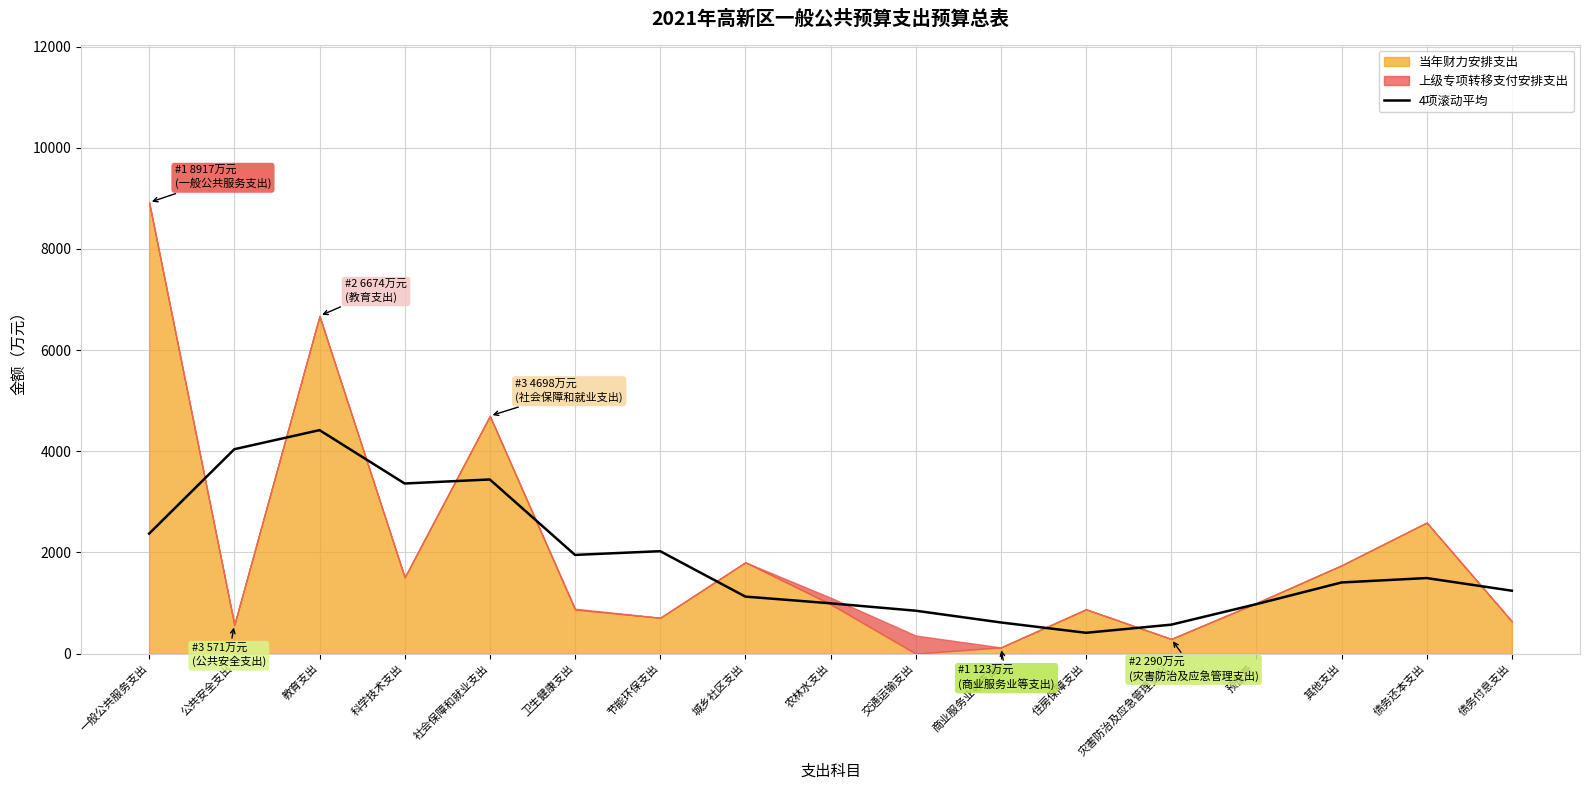

At which label does 4项滚动平均 reach its peak?

教育支出